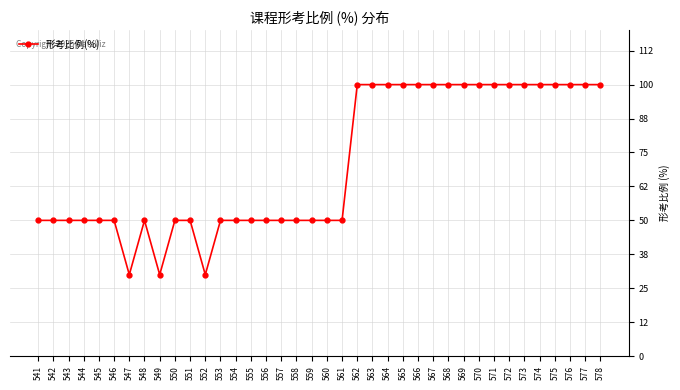

What is the value of the 28th point from the left?

100